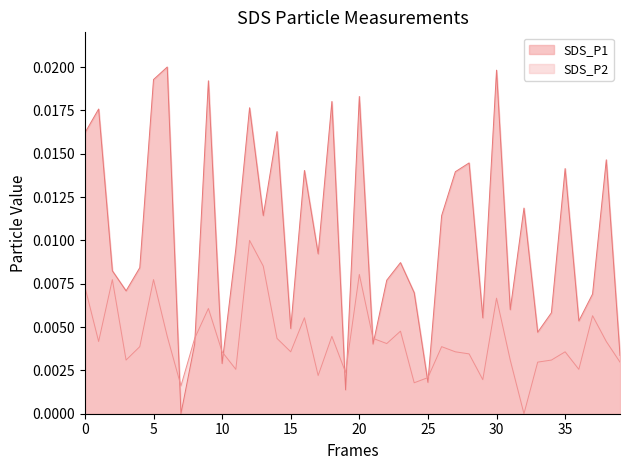

Which series has the largest range (max minus min)?

SDS_P1